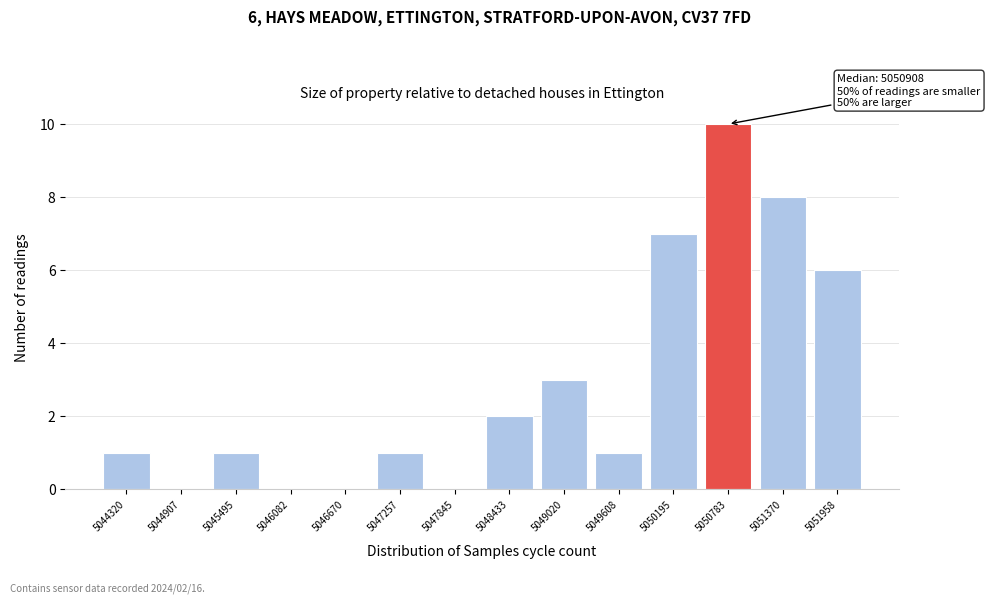

Is it true that the value at 5049020 is 1?

False